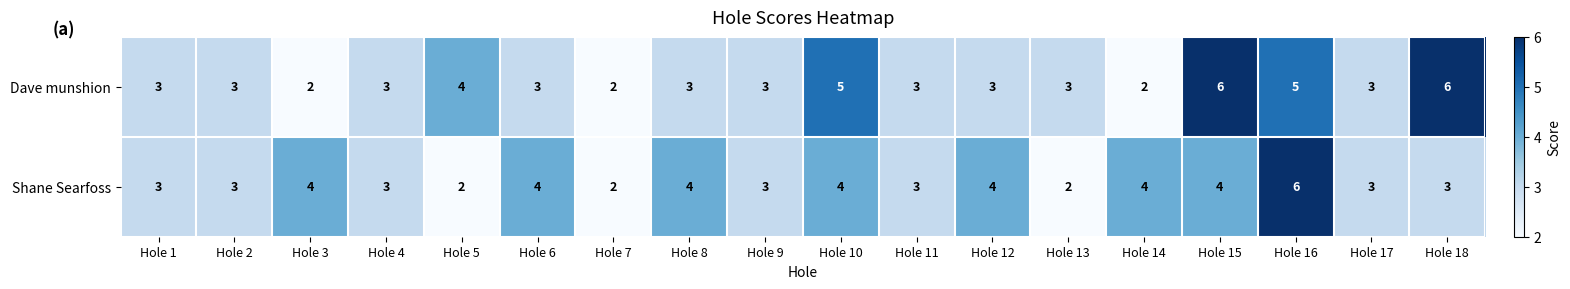

What is the approximate value of Dave munshion at Hole 6?

3